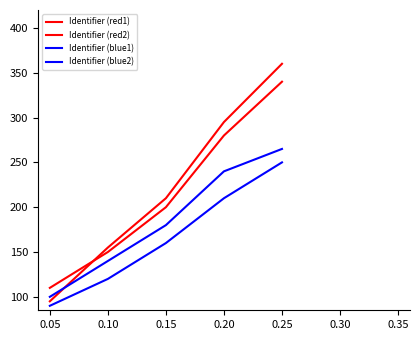

Does the chart have visible grid lines?

No